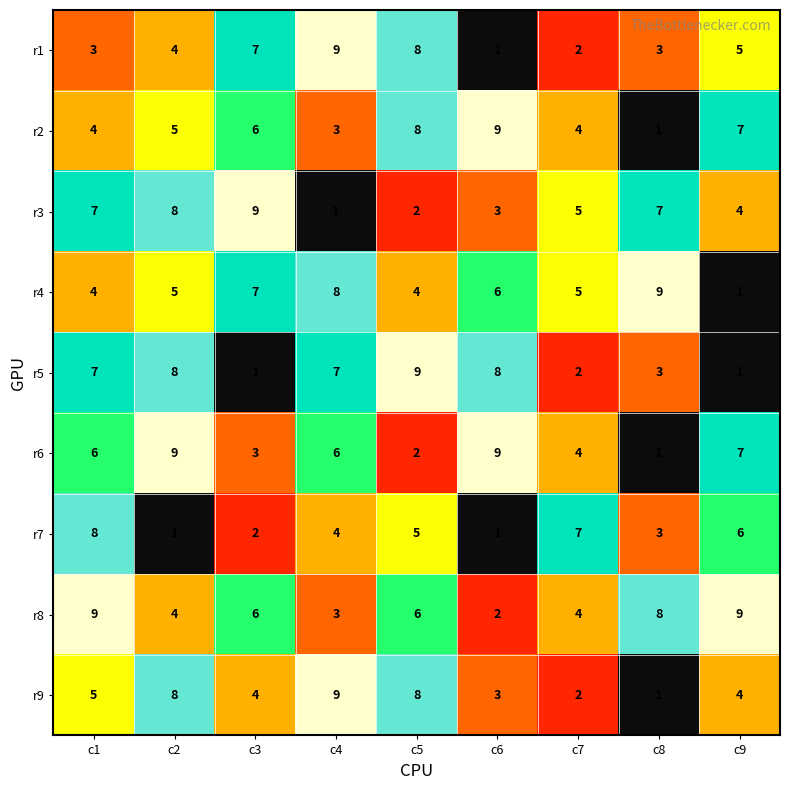

What is the total value across all series at c5?

52